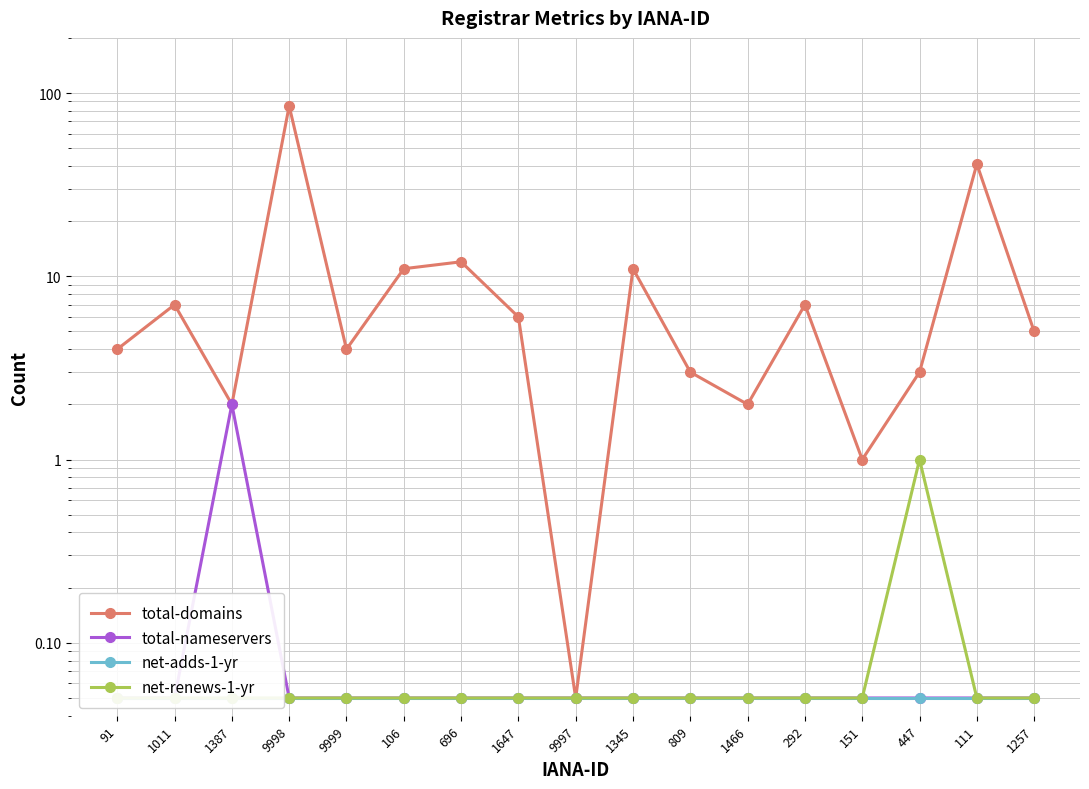

What position from the right is 9997?

9